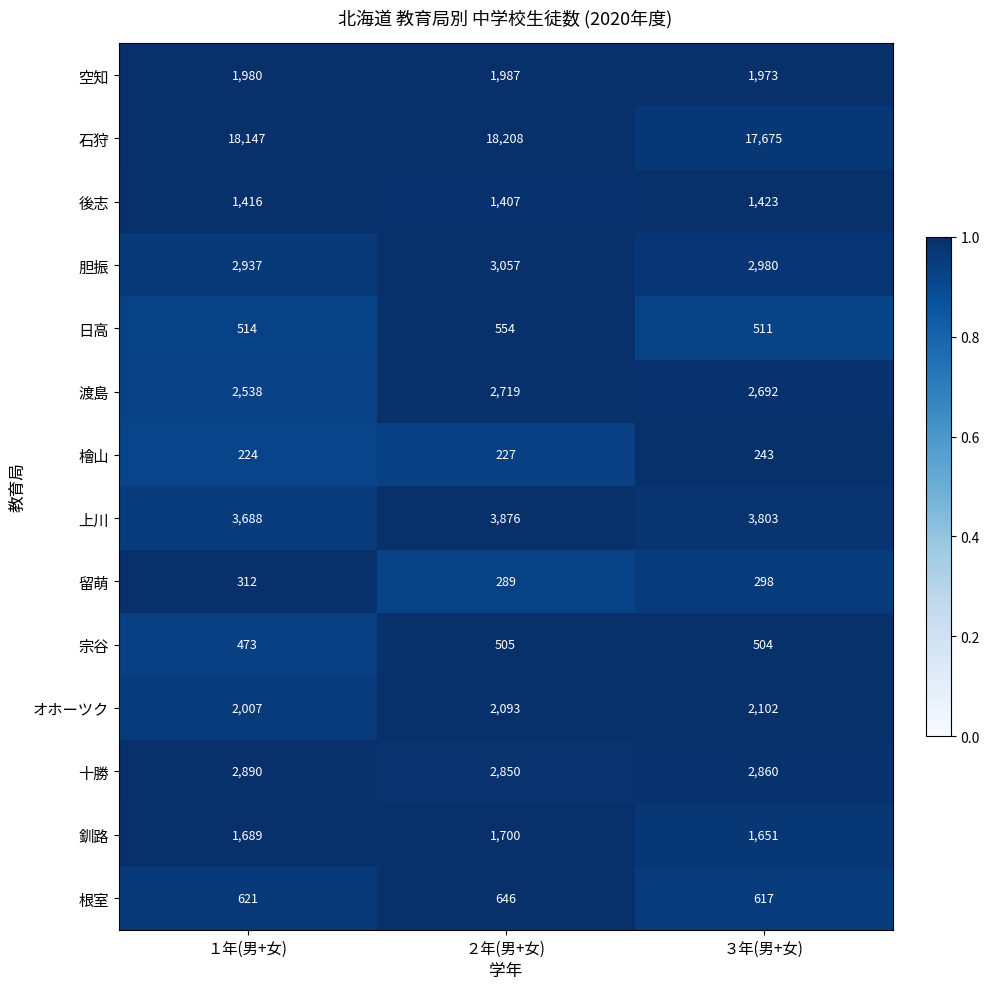

What is the difference between the highest and lowest values at １年(男+女)?

17923